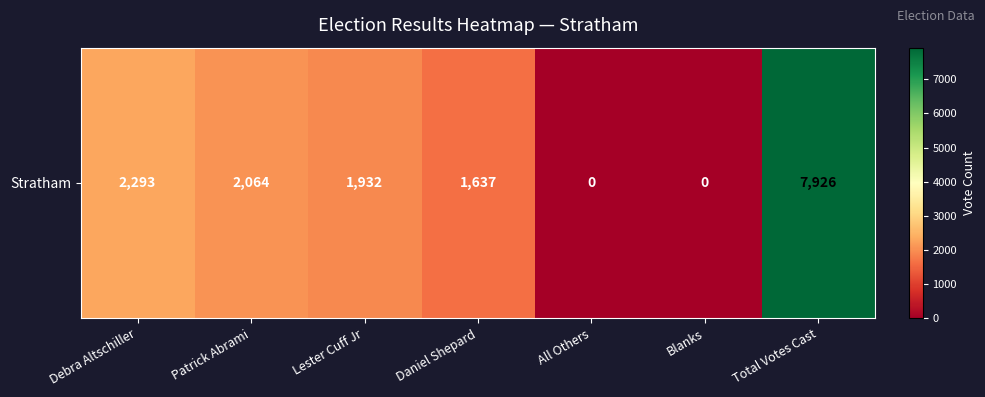

Rank the categories by value from lowest to highest.

All Others, Blanks, Daniel Shepard, Lester Cuff Jr, Patrick Abrami, Debra Altschiller, Total Votes Cast